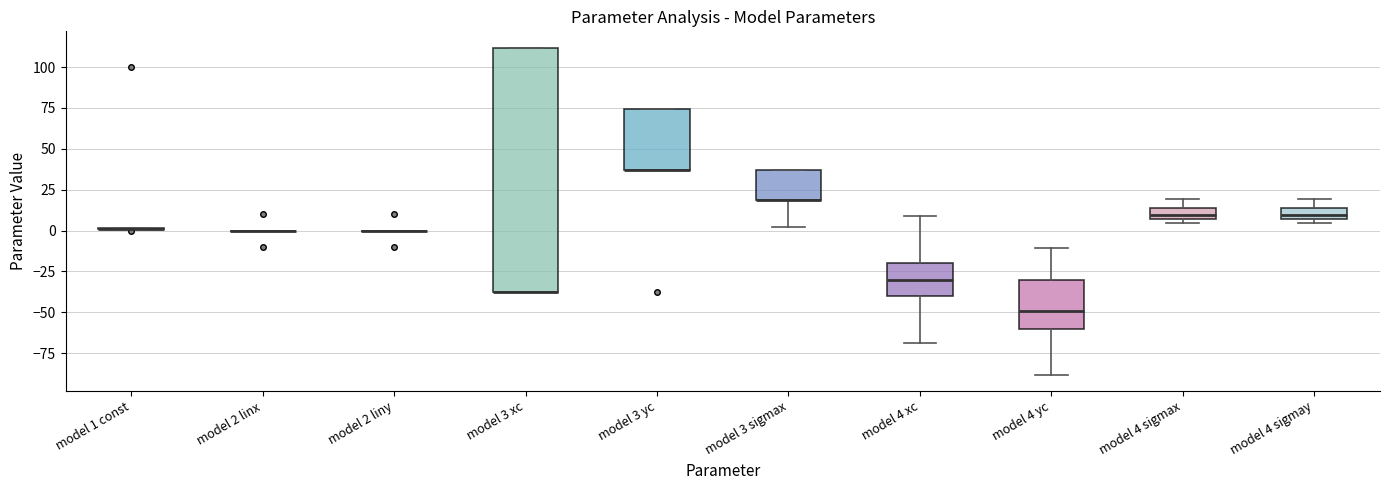

Where is the lower edge of the box for model 3 sigmax on the y-axis? The values are not printed on the chart, so give them approximately, as read against the axis.

20